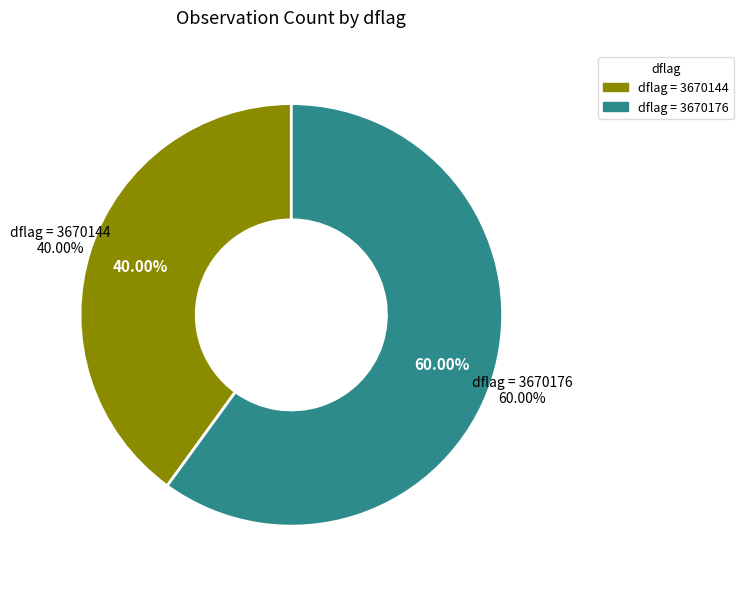

To the nearest percent, what portion does 3670176 represent?

60%